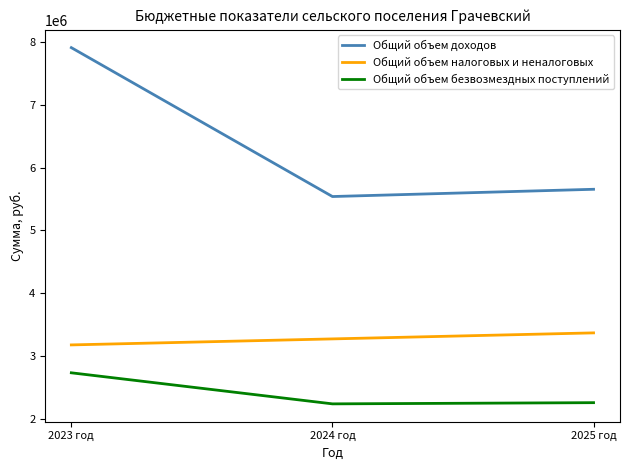

How many series are shown in this chart?

3